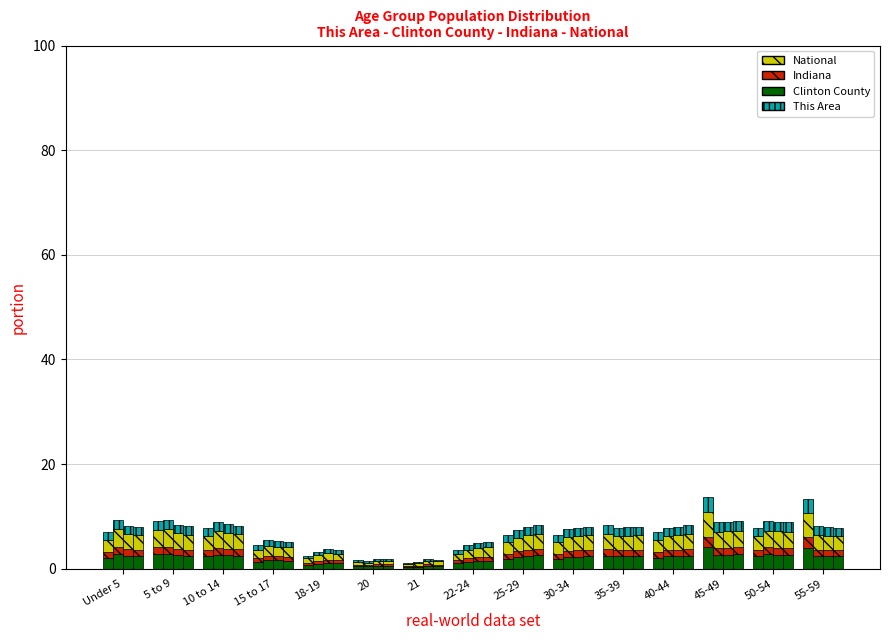

What is the label of the 2nd bar from the left?

5 to 9